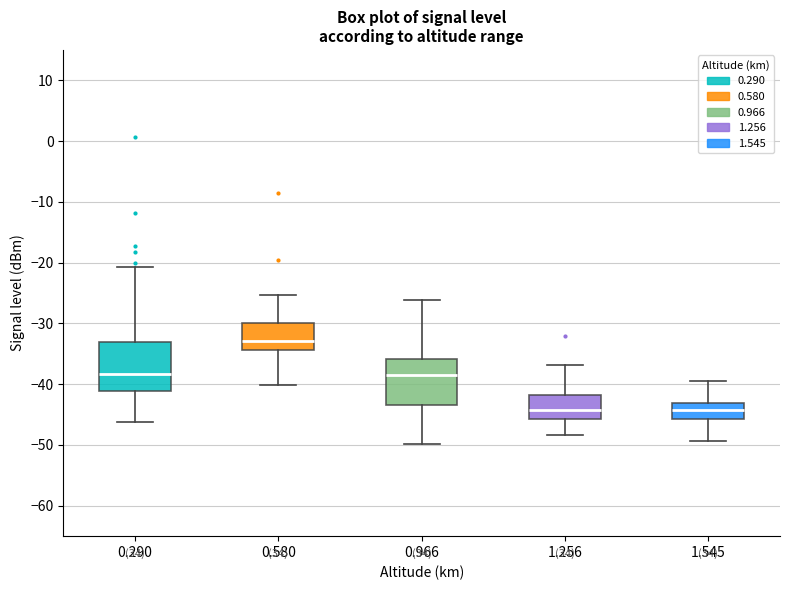

Where does the median line of the box at x = 1.256 sit on the y-axis? The values are not printed on the chart, so give them approximately, as read against the axis.

-44